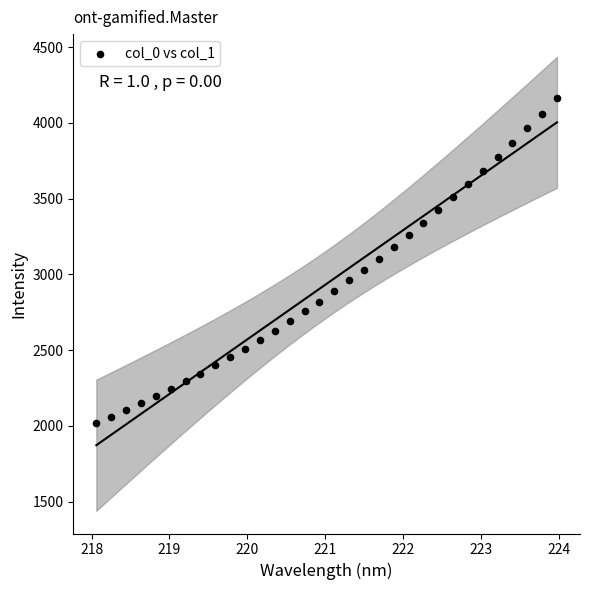

What is the range of Y values (max minus min)?

2143.8